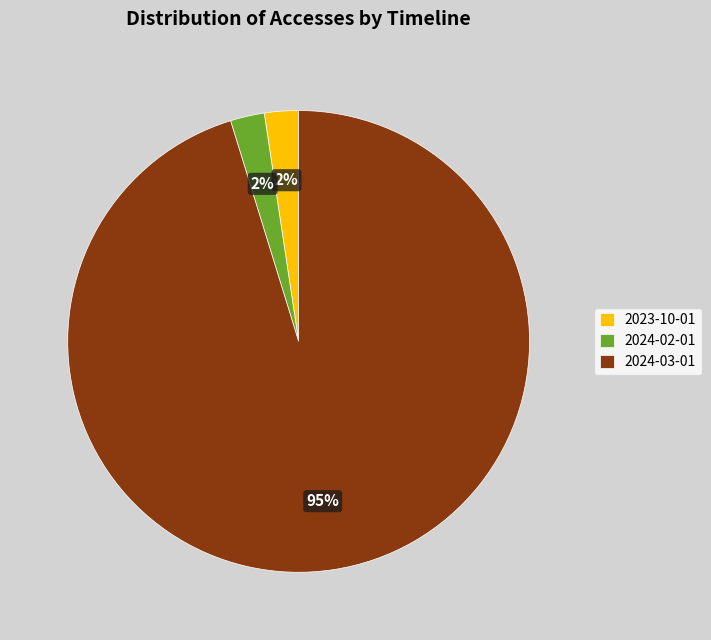

What is the ratio of the value at 2023-10-01 to the value at 2024-02-01?

1.0